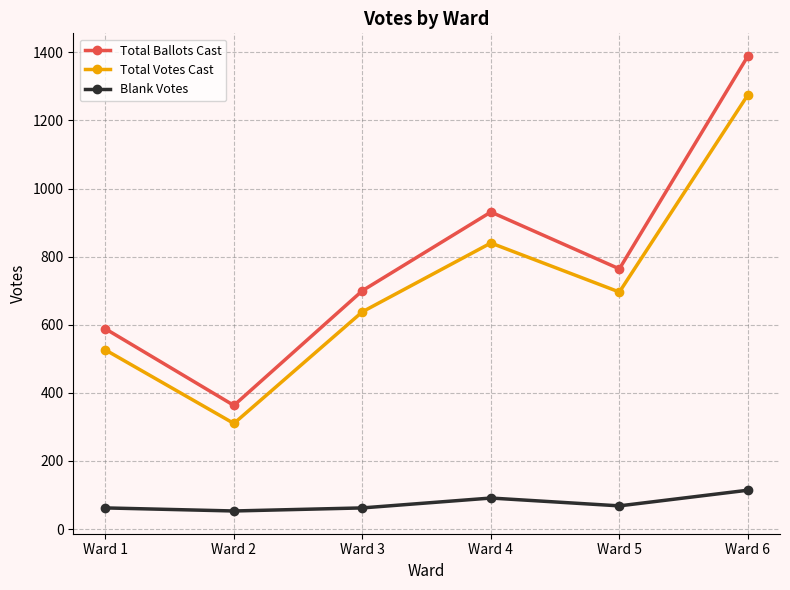

Which series has the largest total across all categories?

Total Ballots Cast